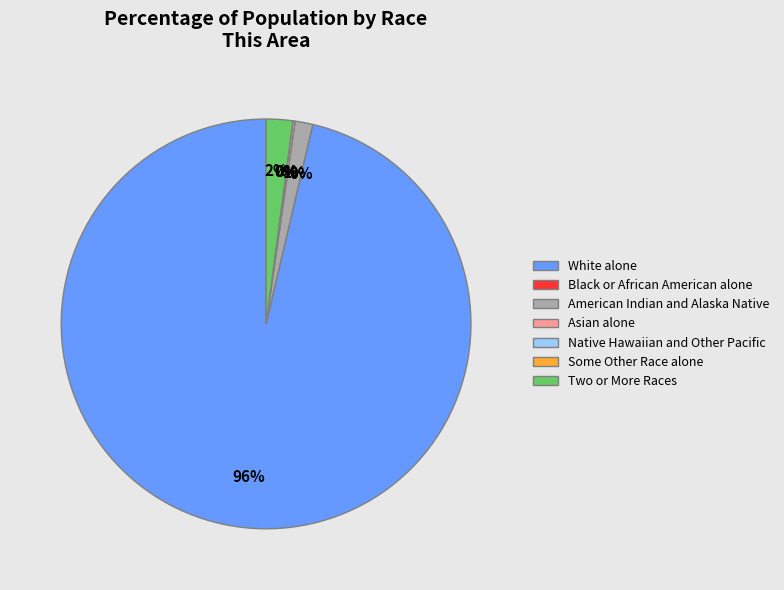

What is the majority slice?

White alone